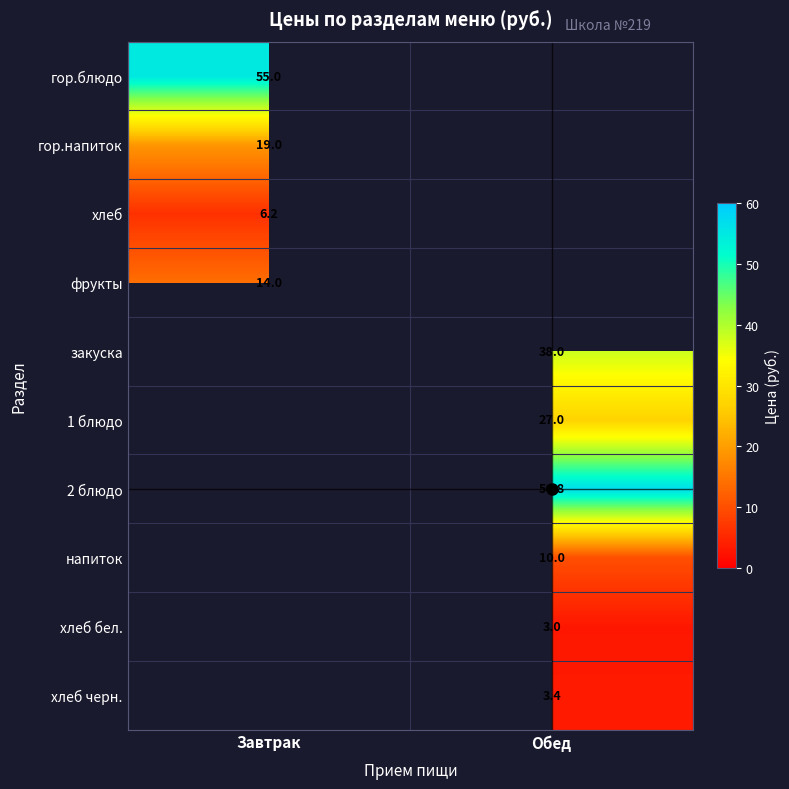

True or false: хлеб has a value of 6.2 at Завтрак.

True